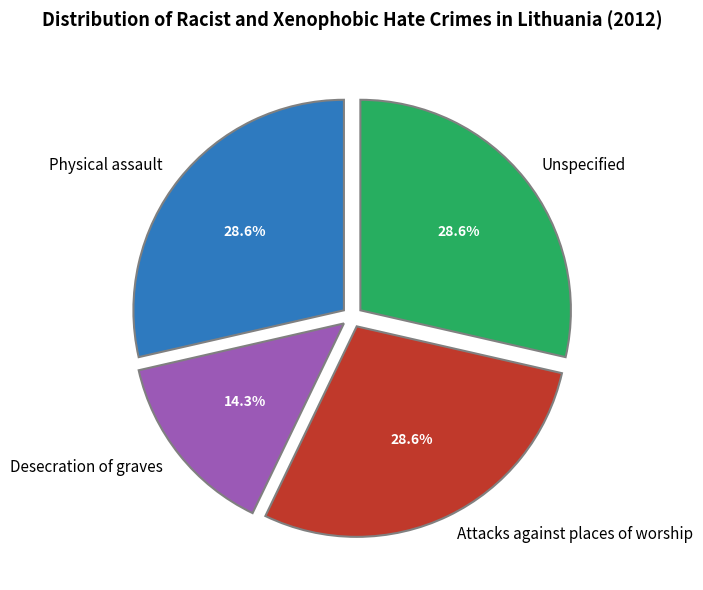

Count the number of slices in the pie.

4